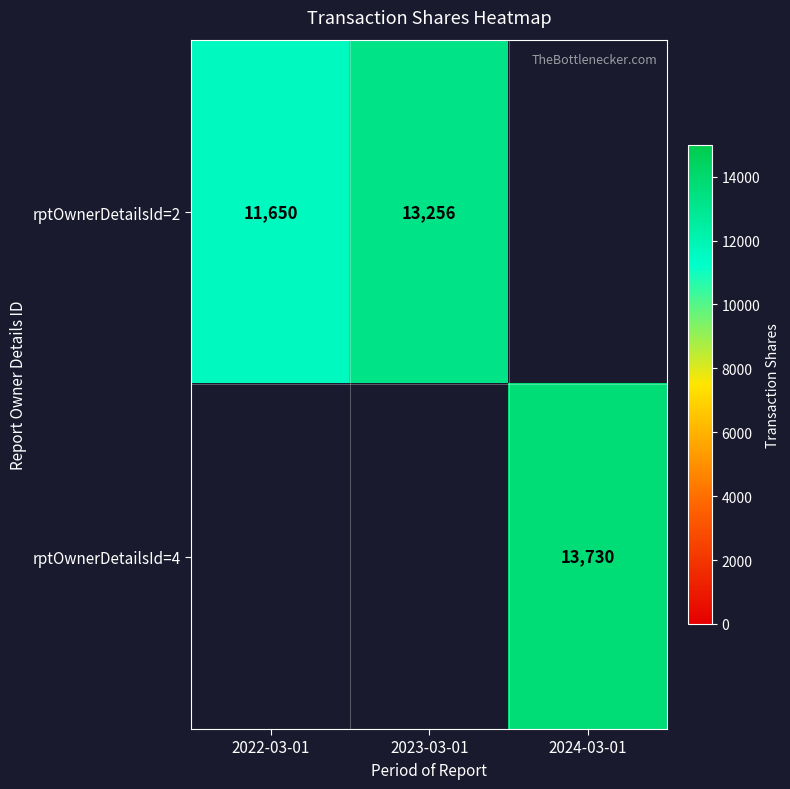

Is it true that rptOwnerDetailsId=2 equals 17829 at 2023-03-01?

False